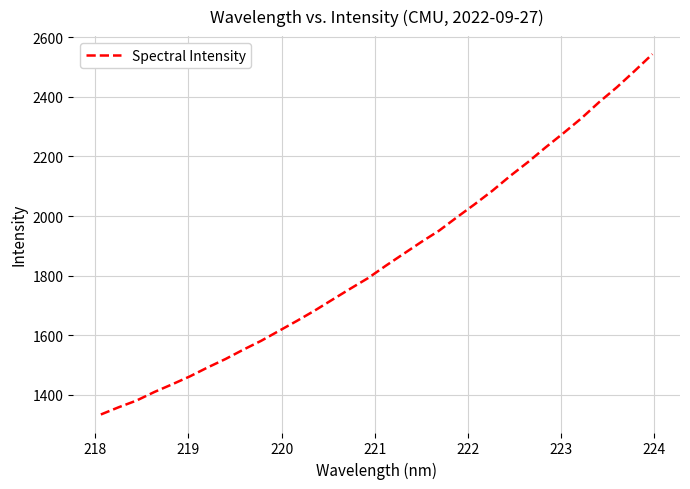

Reading left to right, transcribe all the data shown in this chart.

1334.6	1358.9	1381.3	1409.9	1435.7	1462.4	1492.4	1520.6	1552.0	1581.6	1614.9	1648.2	1682.7	1719.5	1756.1	1791.7	1833.3	1873.2	1913.1	1951.1	1995.9	2039.6	2085.1	2134.6	2181.1	2230.8	2278.5	2327.7	2382.0	2432.0	2486.7	2543.1